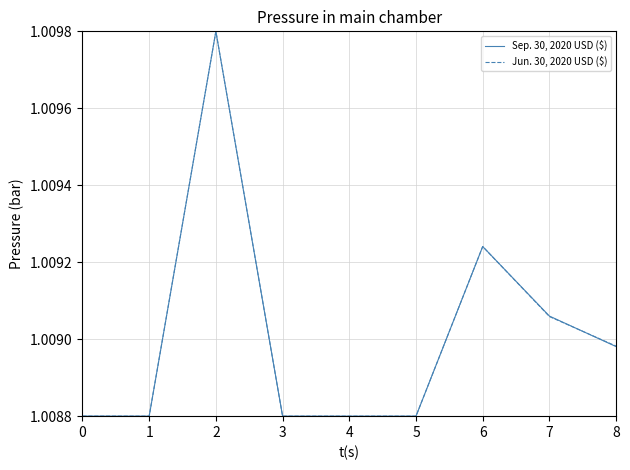

Is it true that Sep. 30, 2020 USD ($) equals 1.6 at 7?

False